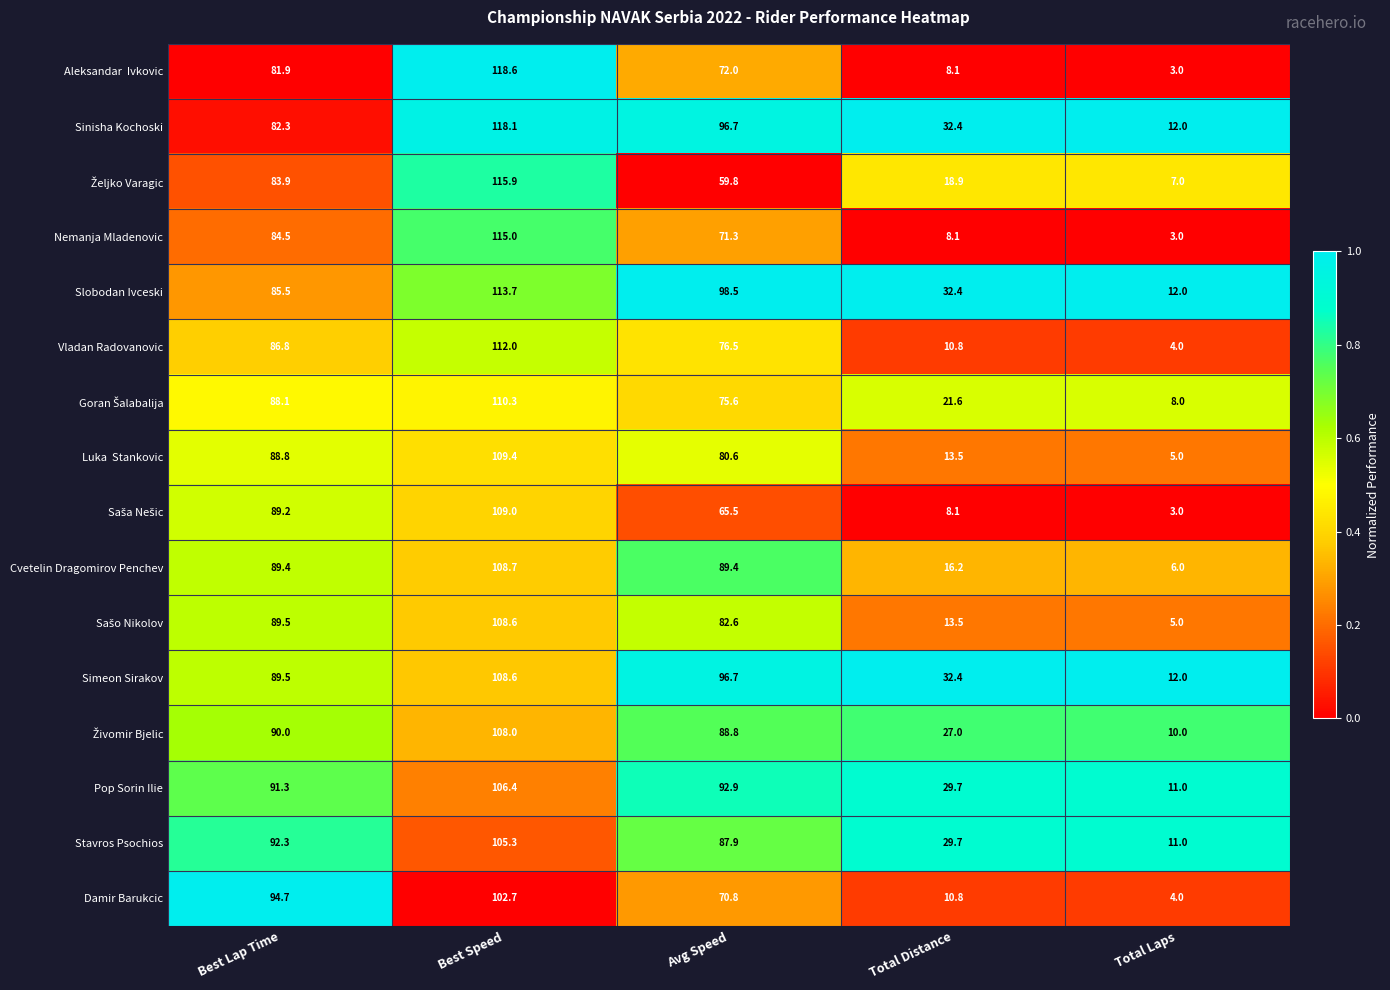

What is the total value across all series at Best Speed?

1770.3